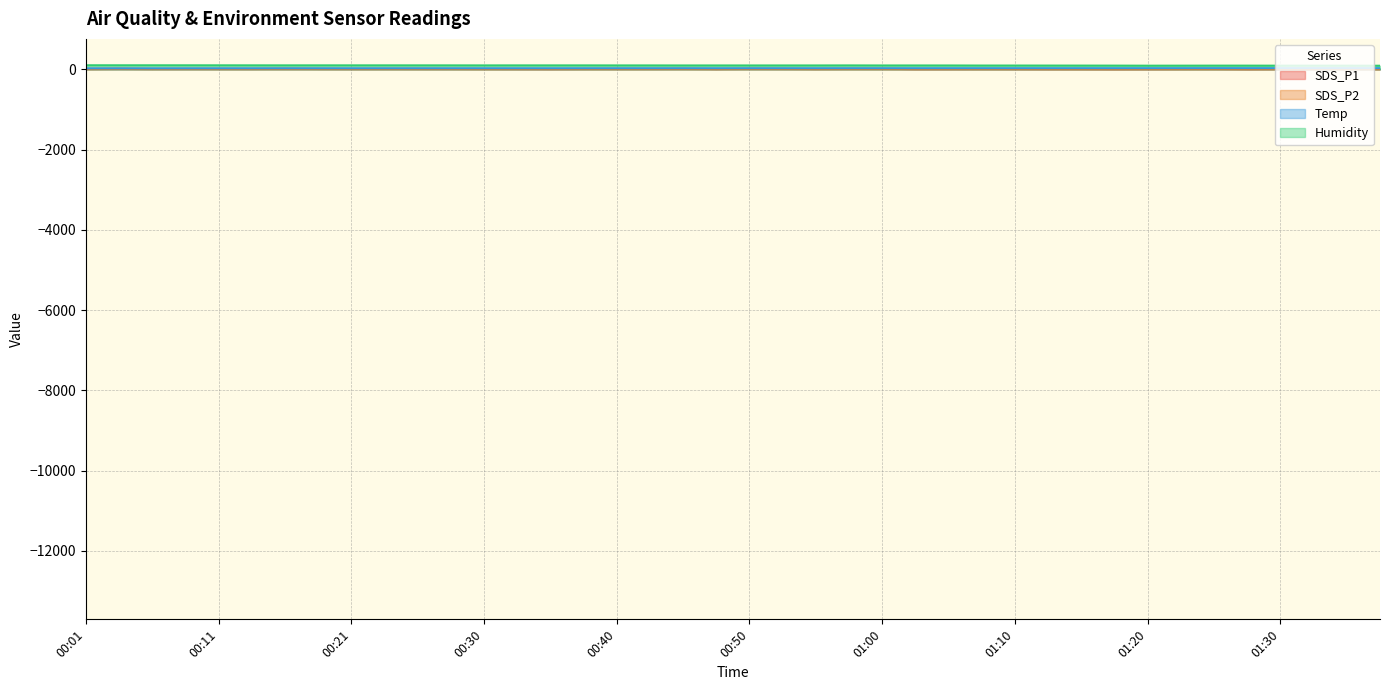

List the series in order of their peak value, highest first.

Humidity, Temp, SDS_P1, SDS_P2